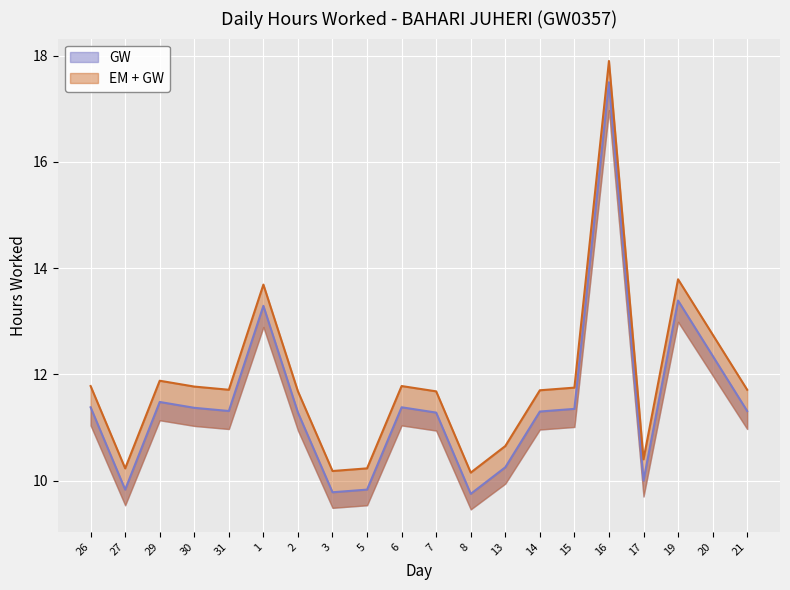

What is the spread (max minus min) of values at 21?

0.4